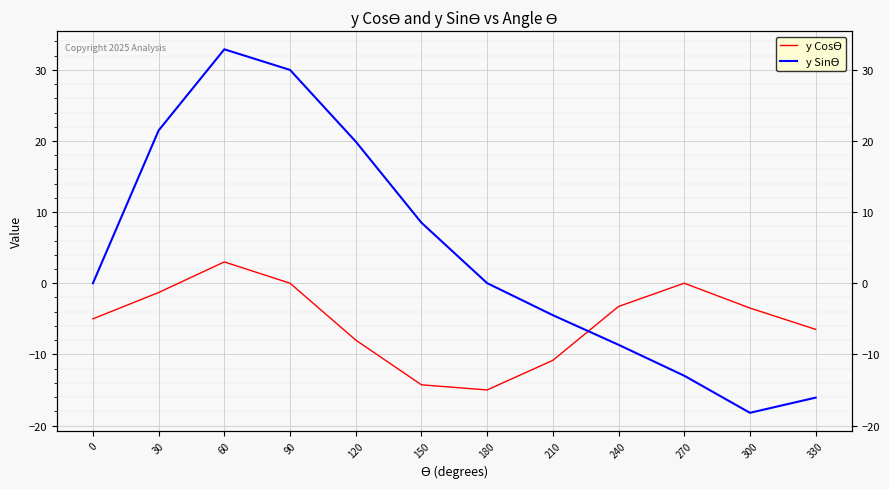

Between which two adjacent categories do y CosӨ and y SinӨ first intersect?

210 and 240